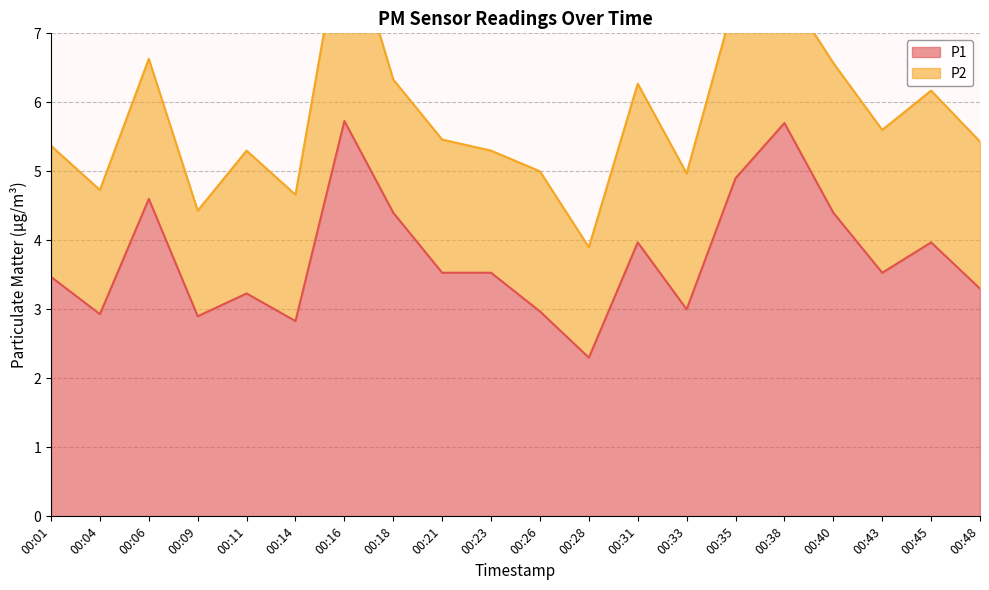

What is the difference between the second highest and second lowest values?

2.9